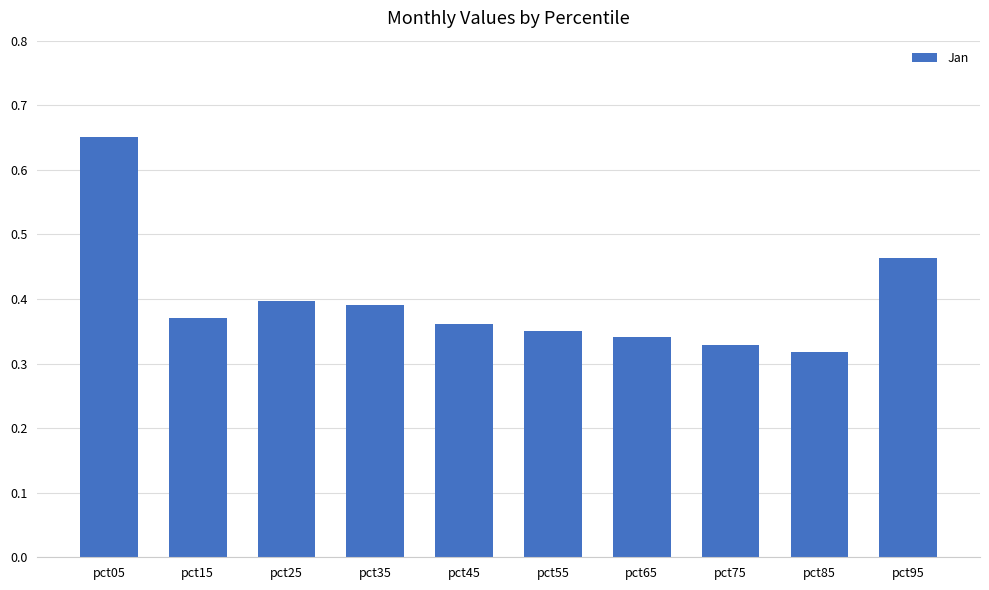

The chart shows a value of 0.8 at pct95. True or false?

False